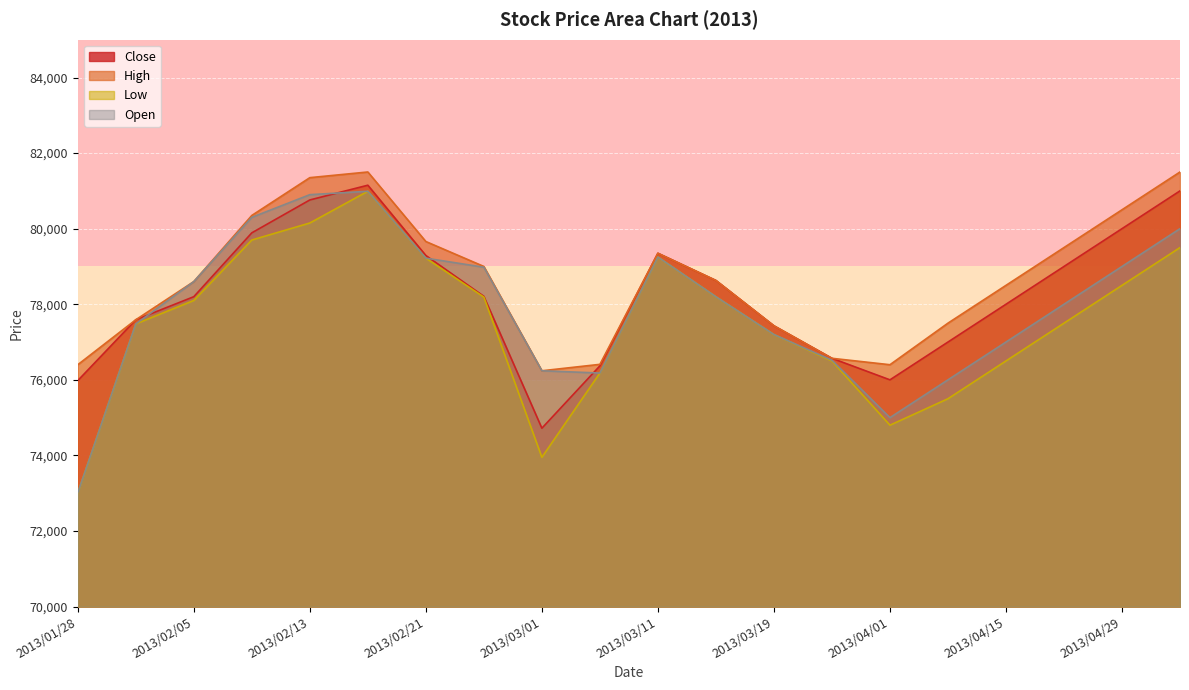

Reading right to left, transcribe all the data shown in this chart.

Close: 2013/05/06=81000	2013/04/29=80000	2013/04/22=79000	2013/04/15=78000	2013/04/08=77000	2013/04/01=76000	2013/03/25=76570	2013/03/19=77430	2013/03/15=78630	2013/03/11=79350	2013/03/06=76370	2013/03/01=74720	2013/02/26=78210	2013/02/21=79290	2013/02/18=81150	2013/02/13=80760	2013/02/08=79890	2013/02/05=78200	2013/01/31=77590	2013/01/28=75980
Open: 2013/05/06=80000	2013/04/29=79000	2013/04/22=78000	2013/04/15=77000	2013/04/08=76000	2013/04/01=75000	2013/03/25=76520	2013/03/19=77200	2013/03/15=78200	2013/03/11=79250	2013/03/06=76180	2013/03/01=76240	2013/02/26=78980	2013/02/21=79220	2013/02/18=80990	2013/02/13=80900	2013/02/08=80300	2013/02/05=78600	2013/01/31=77480	2013/01/28=73010
High: 2013/05/06=81500	2013/04/29=80500	2013/04/22=79500	2013/04/15=78500	2013/04/08=77500	2013/04/01=76400	2013/03/25=76570	2013/03/19=77430	2013/03/15=78630	2013/03/11=79350	2013/03/06=76410	2013/03/01=76240	2013/02/26=79000	2013/02/21=79660	2013/02/18=81500	2013/02/13=81350	2013/02/08=80350	2013/02/05=78600	2013/01/31=77590	2013/01/28=76400
Low: 2013/05/06=79500	2013/04/29=78500	2013/04/22=77500	2013/04/15=76500	2013/04/08=75500	2013/04/01=74800	2013/03/25=76500	2013/03/19=77200	2013/03/15=78200	2013/03/11=79250	2013/03/06=76180	2013/03/01=73950	2013/02/26=78190	2013/02/21=79220	2013/02/18=80990	2013/02/13=80150	2013/02/08=79700	2013/02/05=78100	2013/01/31=77480	2013/01/28=73010